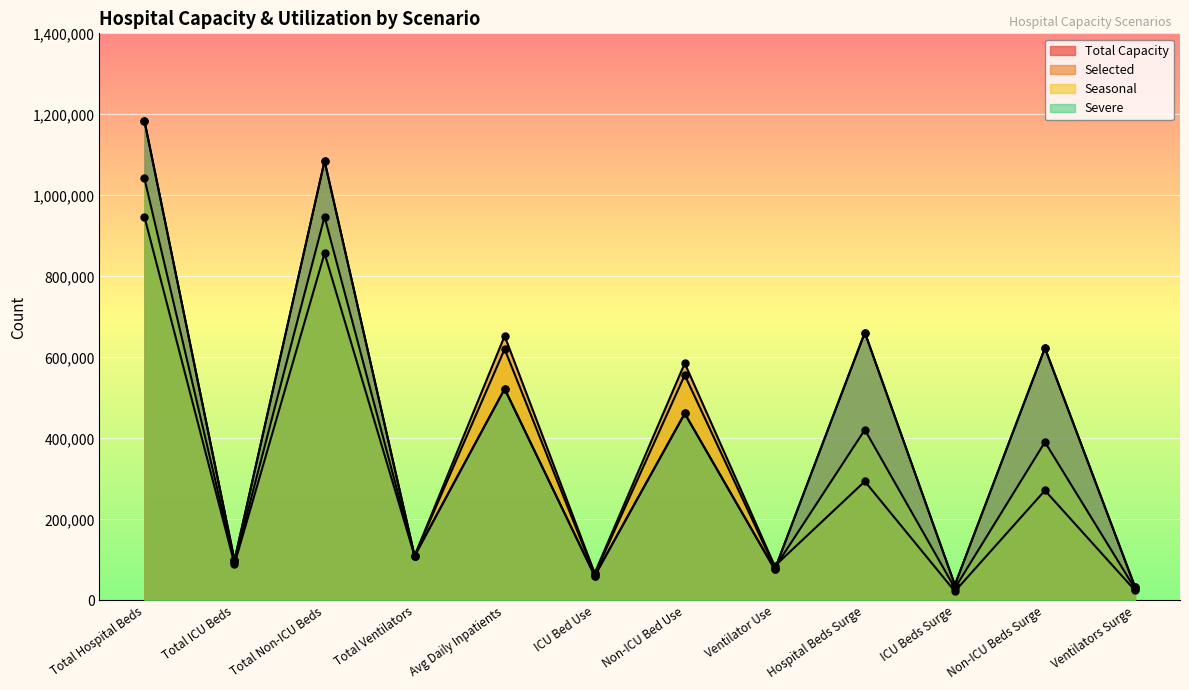

What is the label of the 12th point from the right?

Total Hospital Beds